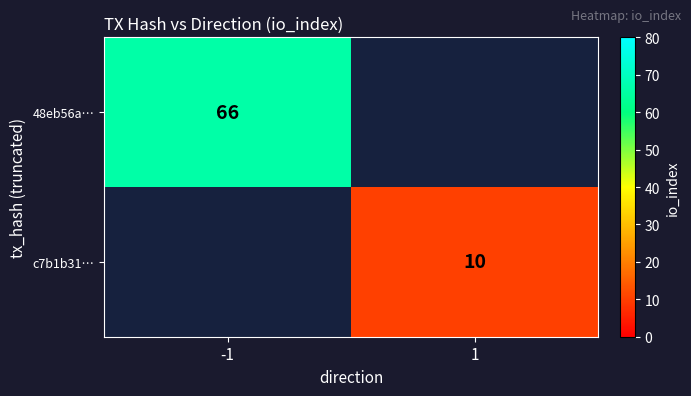

Which has a higher value, -1 or 1?

-1